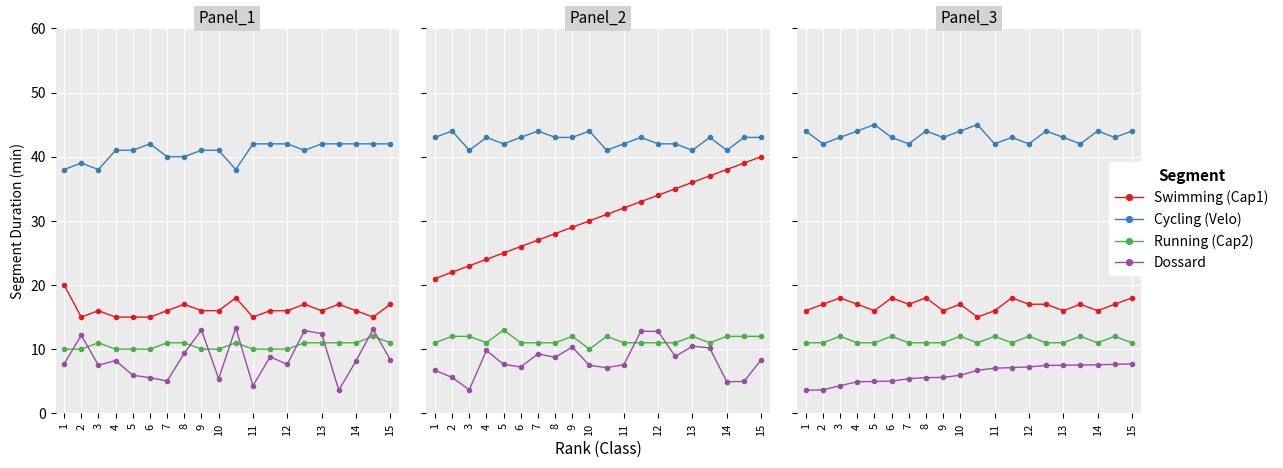

How many values in the Dossard series exceed 6?

10